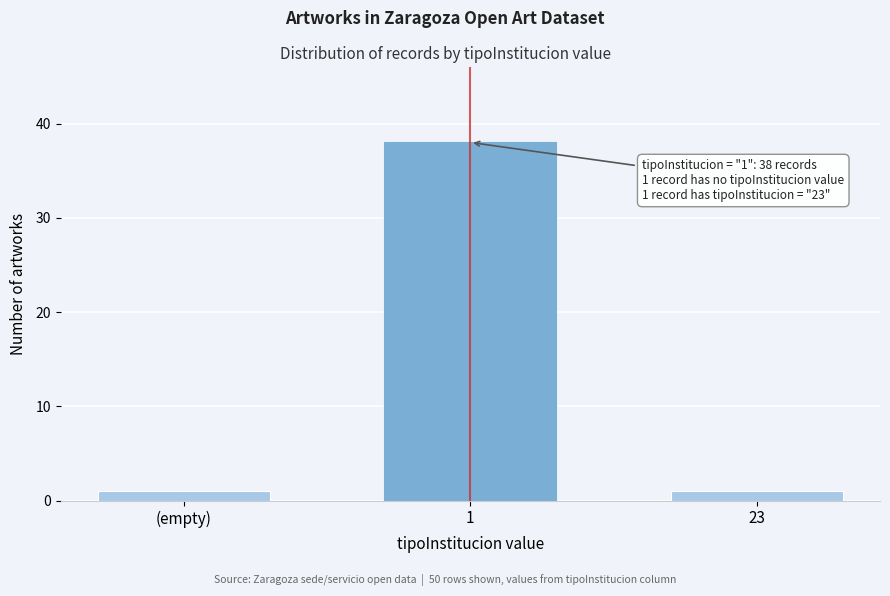

Reading left to right, transcribe all the data shown in this chart.

1	38	1